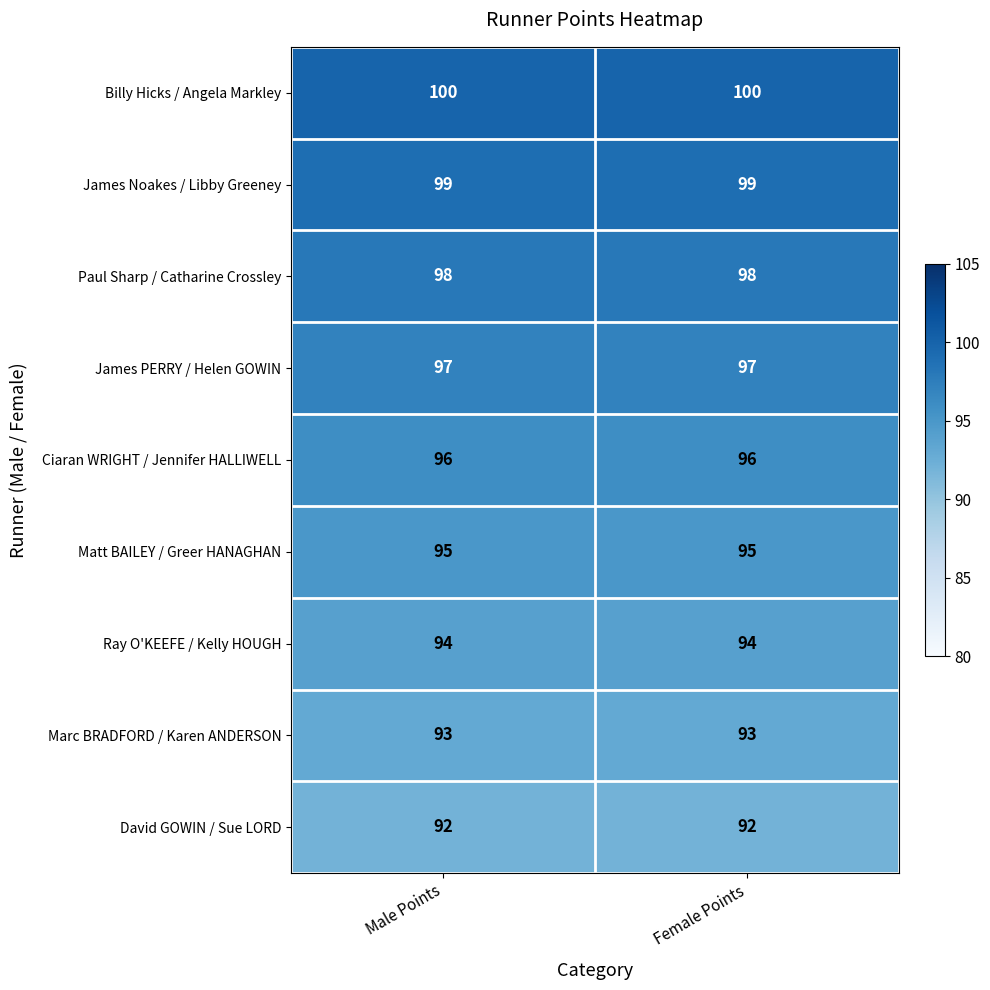

Reading left to right, what are all the values shown in this chart?

Billy Hicks / Angela Markley: Male Points=100	Female Points=100
James Noakes / Libby Greeney: Male Points=99	Female Points=99
Paul Sharp / Catharine Crossley: Male Points=98	Female Points=98
James PERRY / Helen GOWIN: Male Points=97	Female Points=97
Ciaran WRIGHT / Jennifer HALLIWELL: Male Points=96	Female Points=96
Matt BAILEY / Greer HANAGHAN: Male Points=95	Female Points=95
Ray O'KEEFE / Kelly HOUGH: Male Points=94	Female Points=94
Marc BRADFORD / Karen ANDERSON: Male Points=93	Female Points=93
David GOWIN / Sue LORD: Male Points=92	Female Points=92